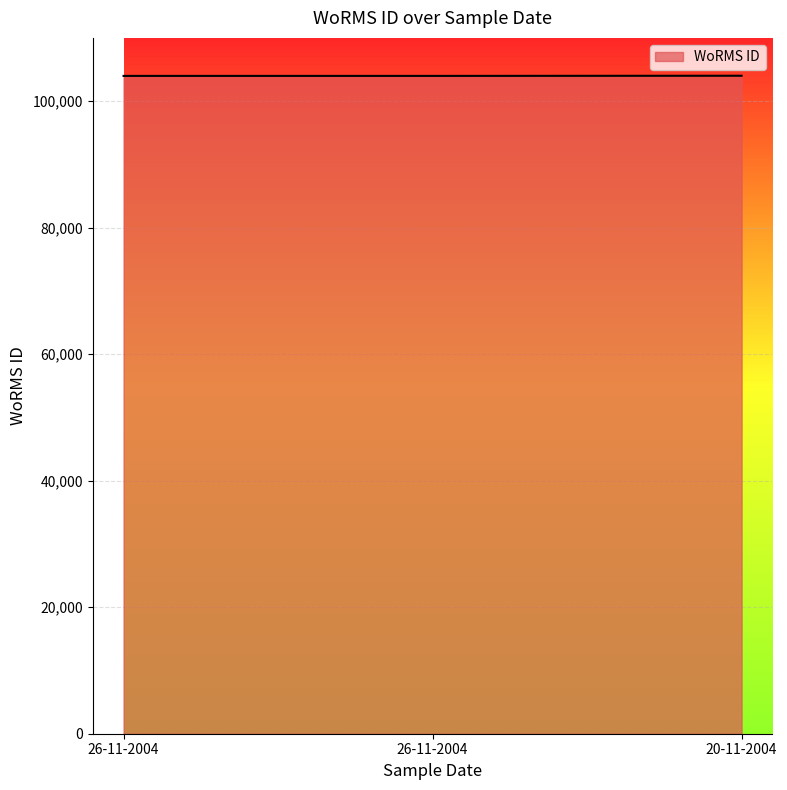

Does the chart display data point markers on the line(s)?

No